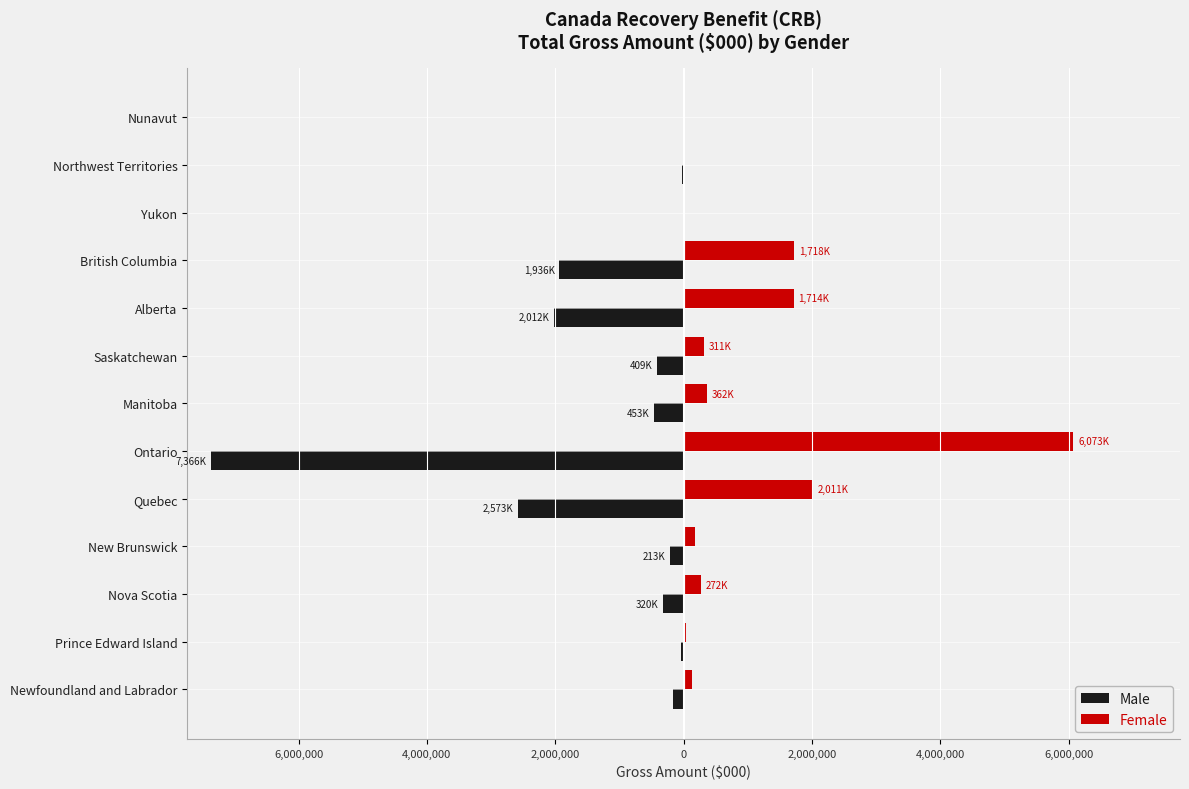

Which series has the widest spread of values?

Male